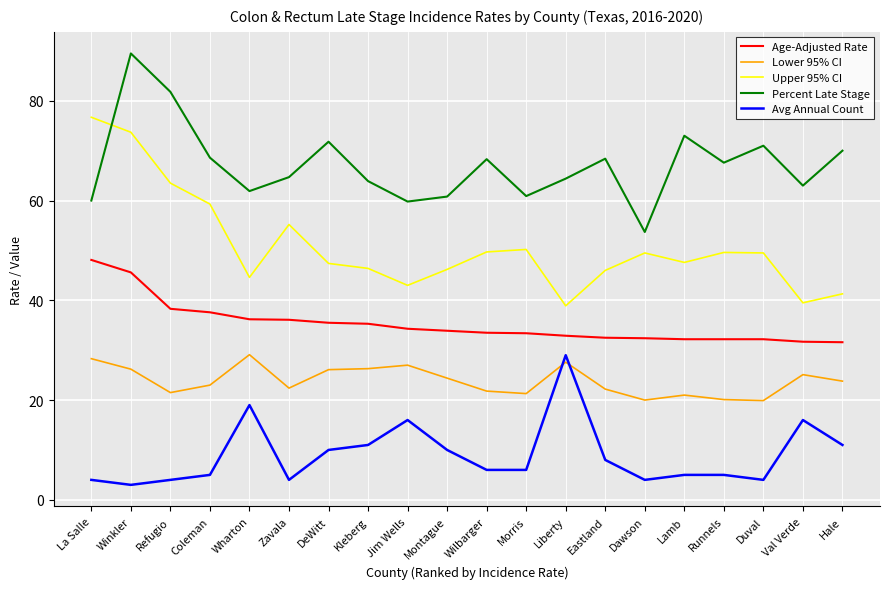

At which category does Upper 95% CI reach its first local valley?

Wharton